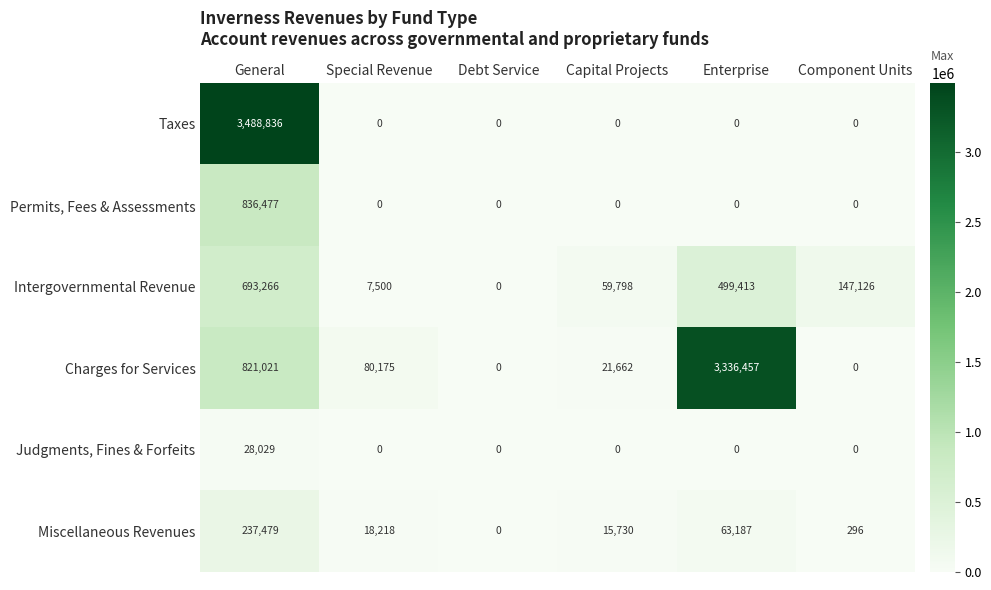

Is it true that Miscellaneous Revenues equals 67 at Component Units?

False